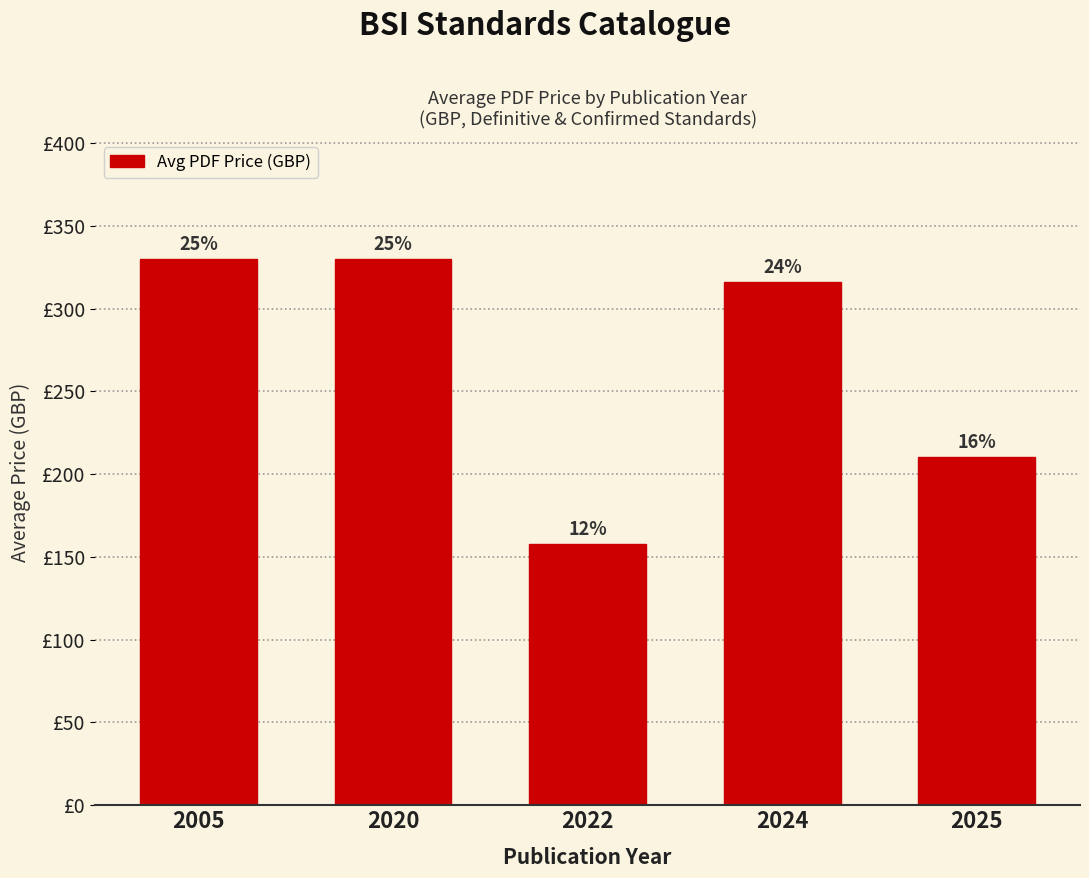

The chart shows a value of 155.7 at 2024. True or false?

False